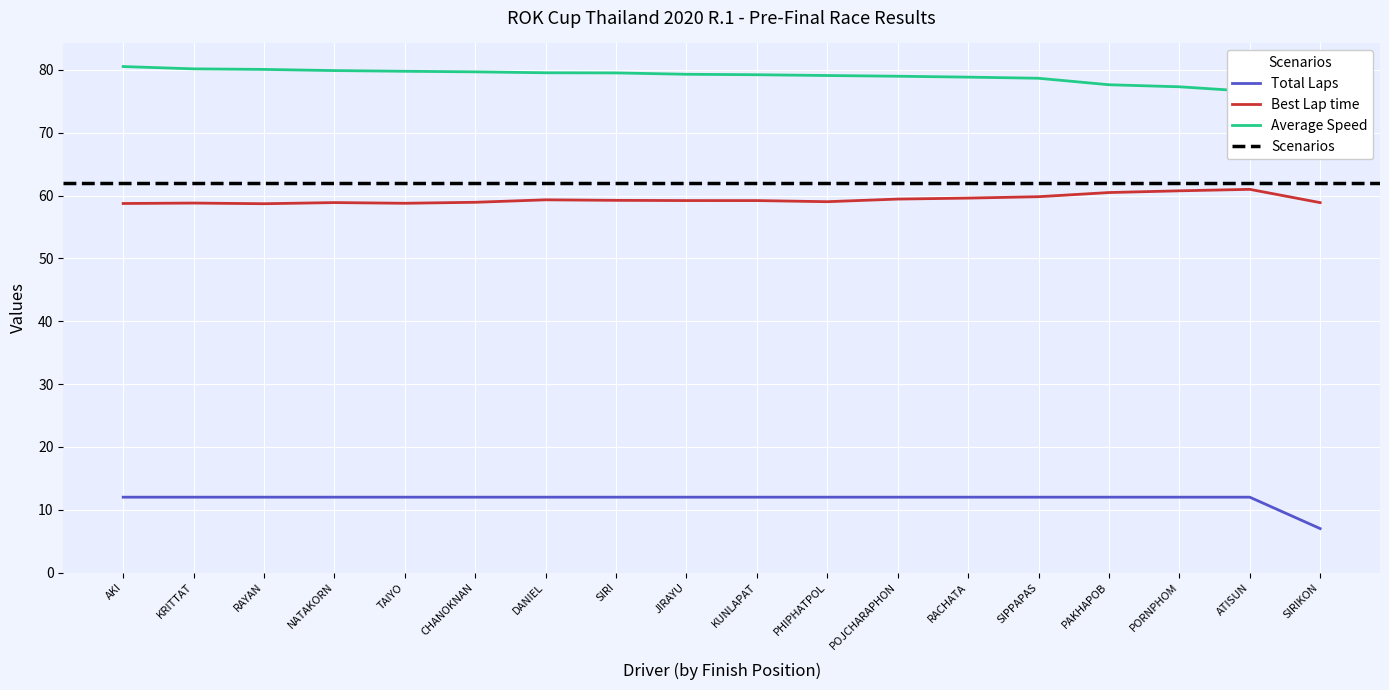

Is this an area chart (filled region under the line)?

No